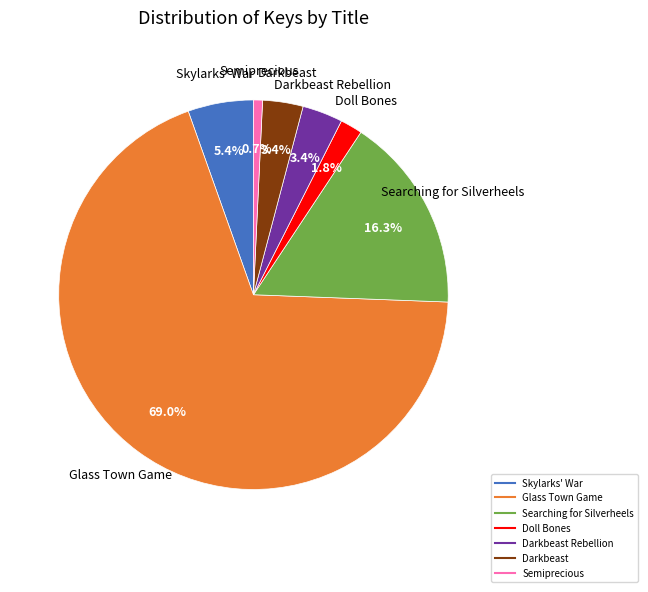

To the nearest percent, what is the average slice percentage?

14%